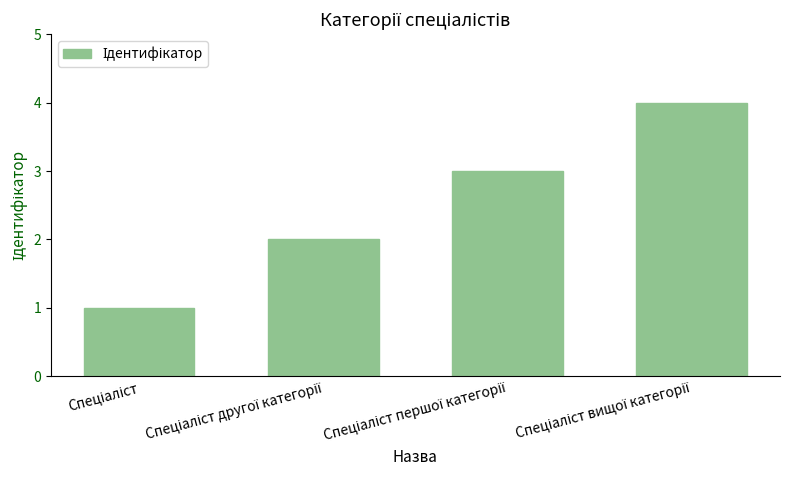

What is the smallest value displayed?

1